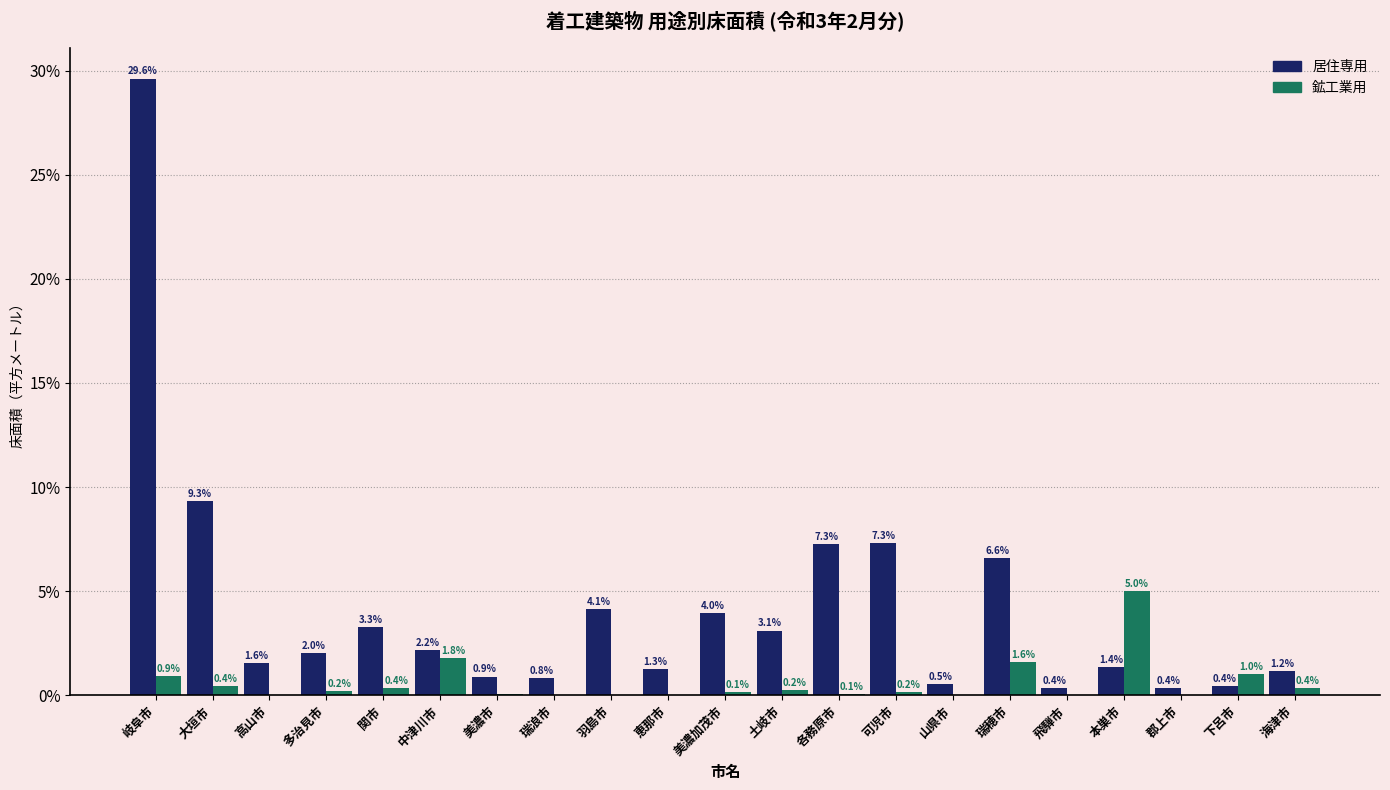

True or false: 居住専用 has a value of 0.9 at 美濃市.

True